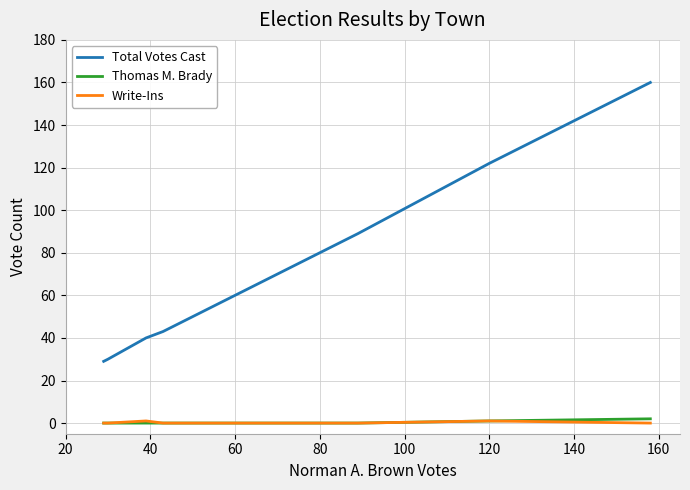

What is the lowest value of the Total Votes Cast series?

29